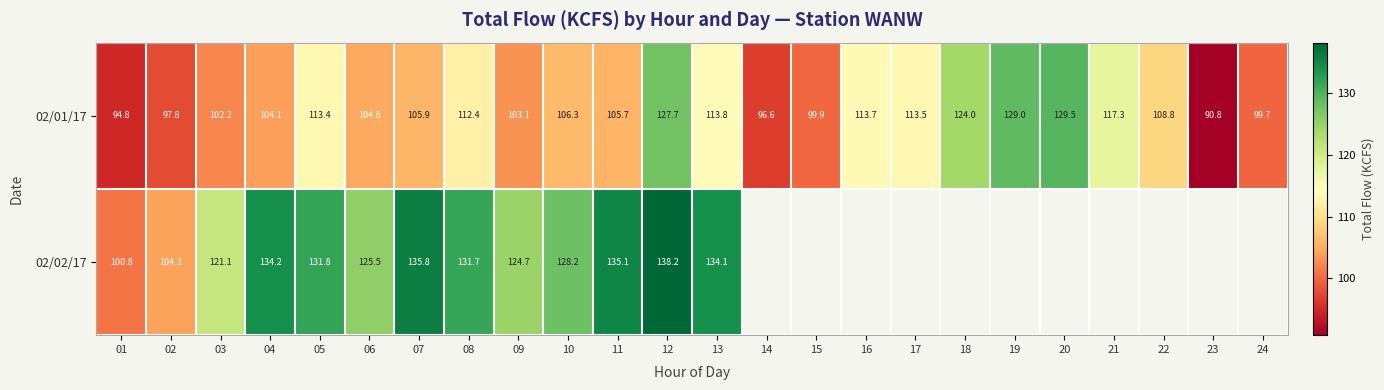

The 02/02/17 series shows 42.7 at 09. True or false?

False